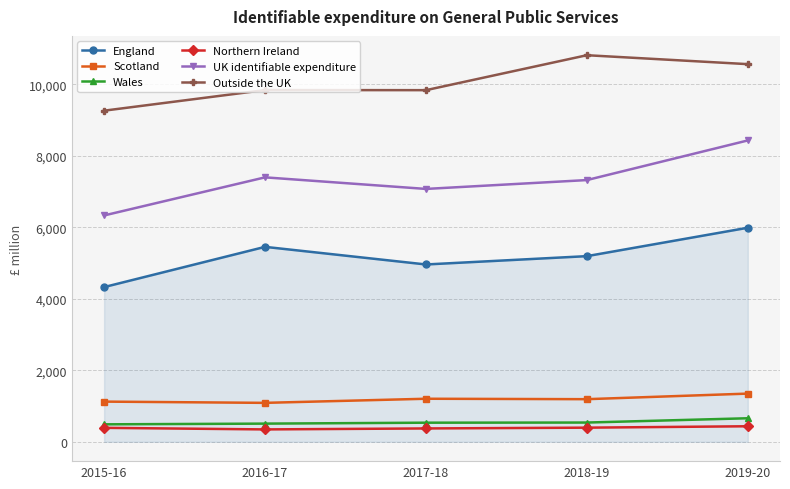

Which series has the largest range (max minus min)?

UK identifiable expenditure